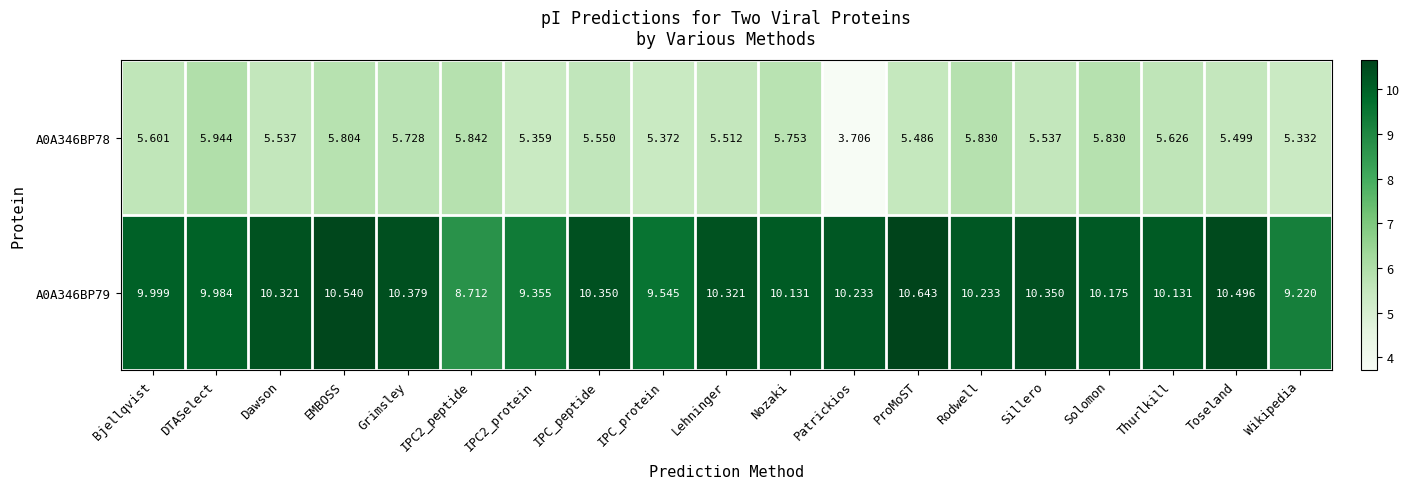

List the series in order of their peak value, lowest first.

A0A346BP78, A0A346BP79